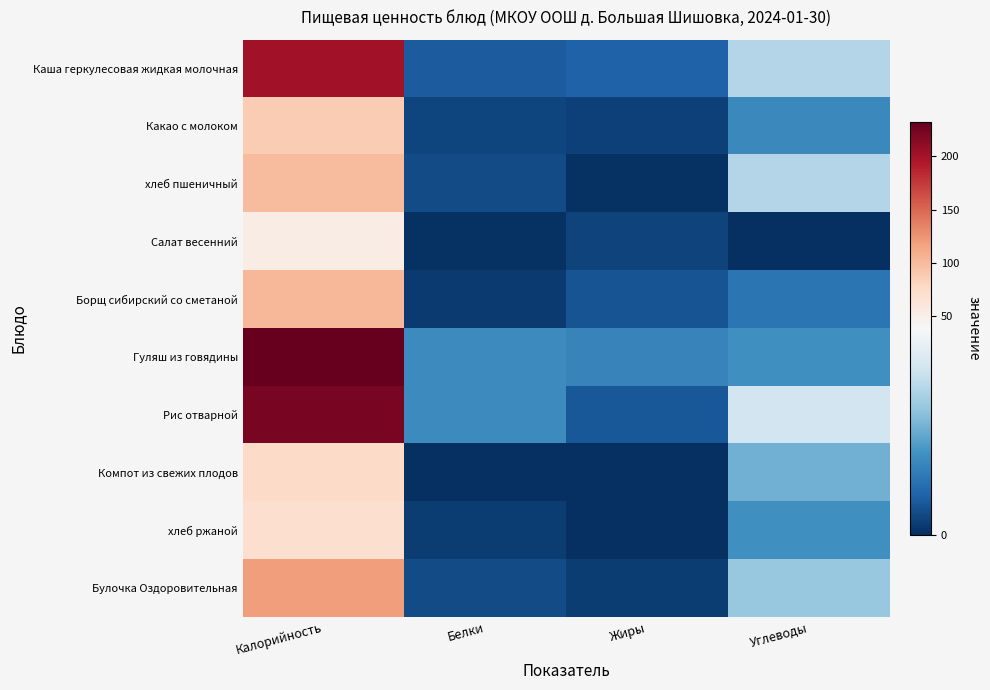

At how many categories does at least one series exceed 49?

1